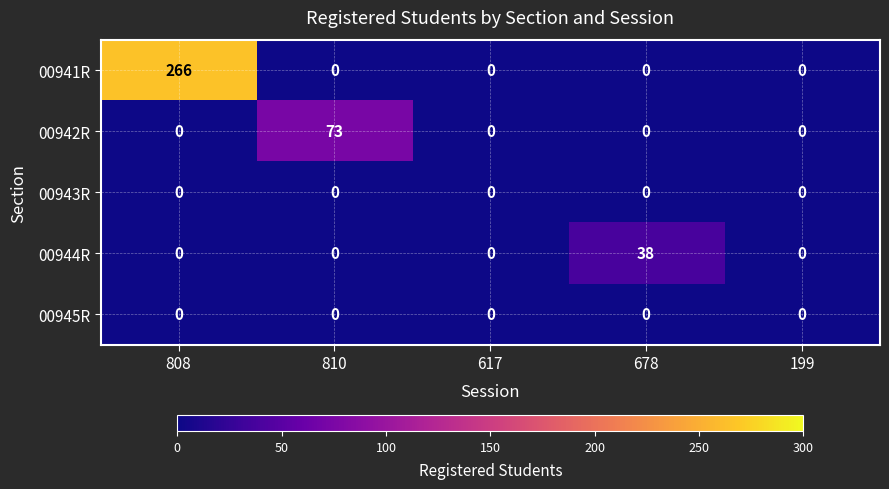

What is the total value across all series at 678?

38